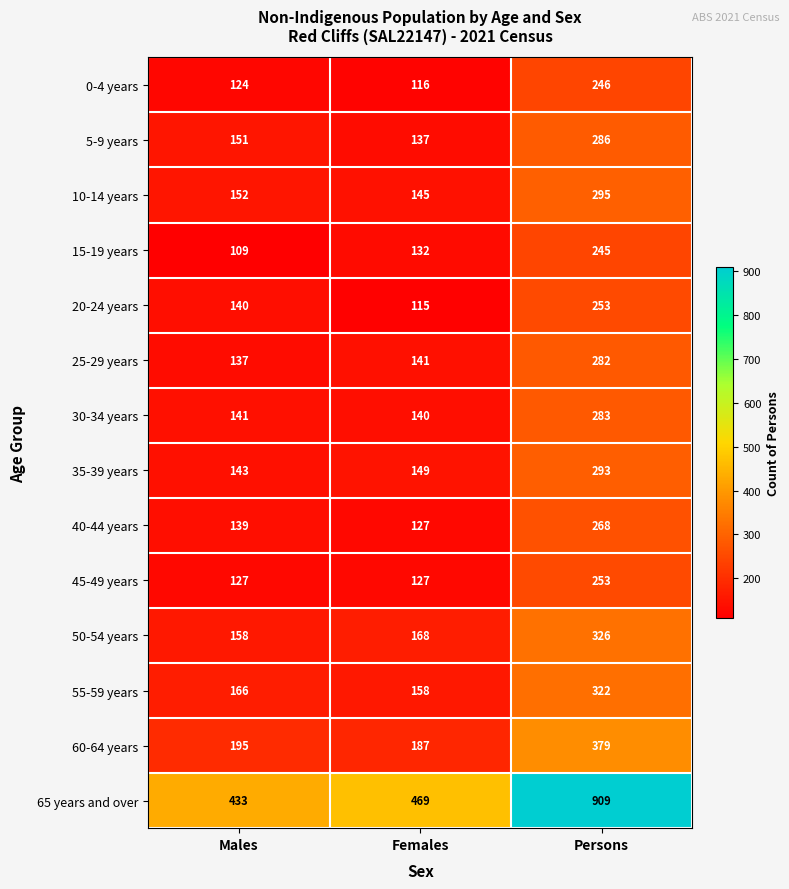

Is it true that 10-14 years equals 145 at Females?

True